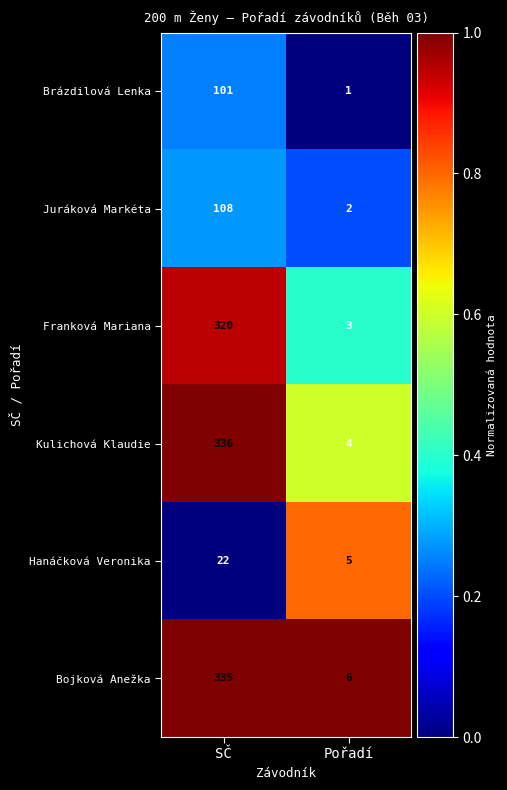

Is it true that Bojková Anežka equals 587 at SČ?

False